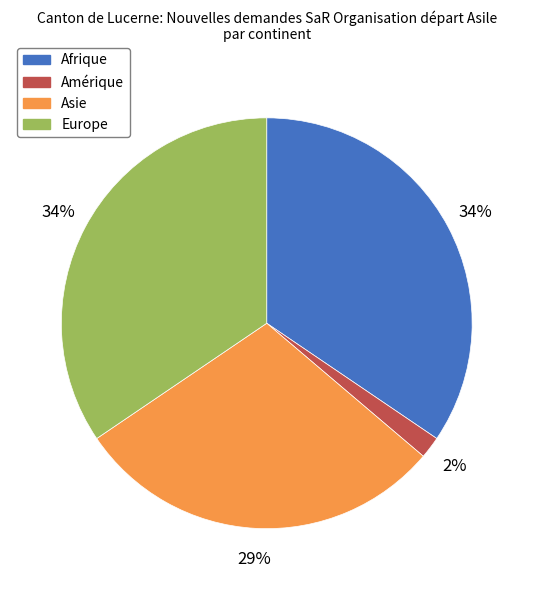

Is Europe the majority of the pie?

No